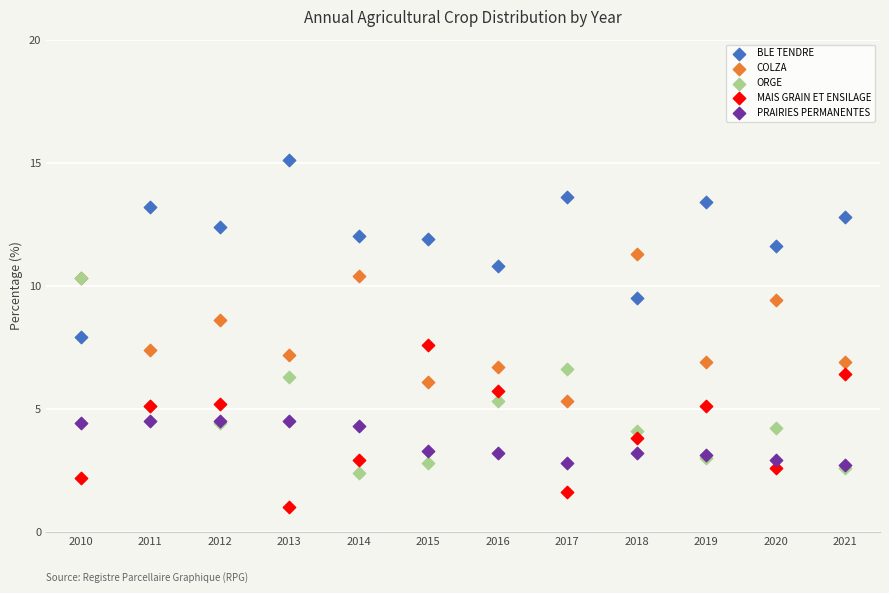

Which series reaches the minimum Y coordinate?

MAIS GRAIN ET ENSILAGE